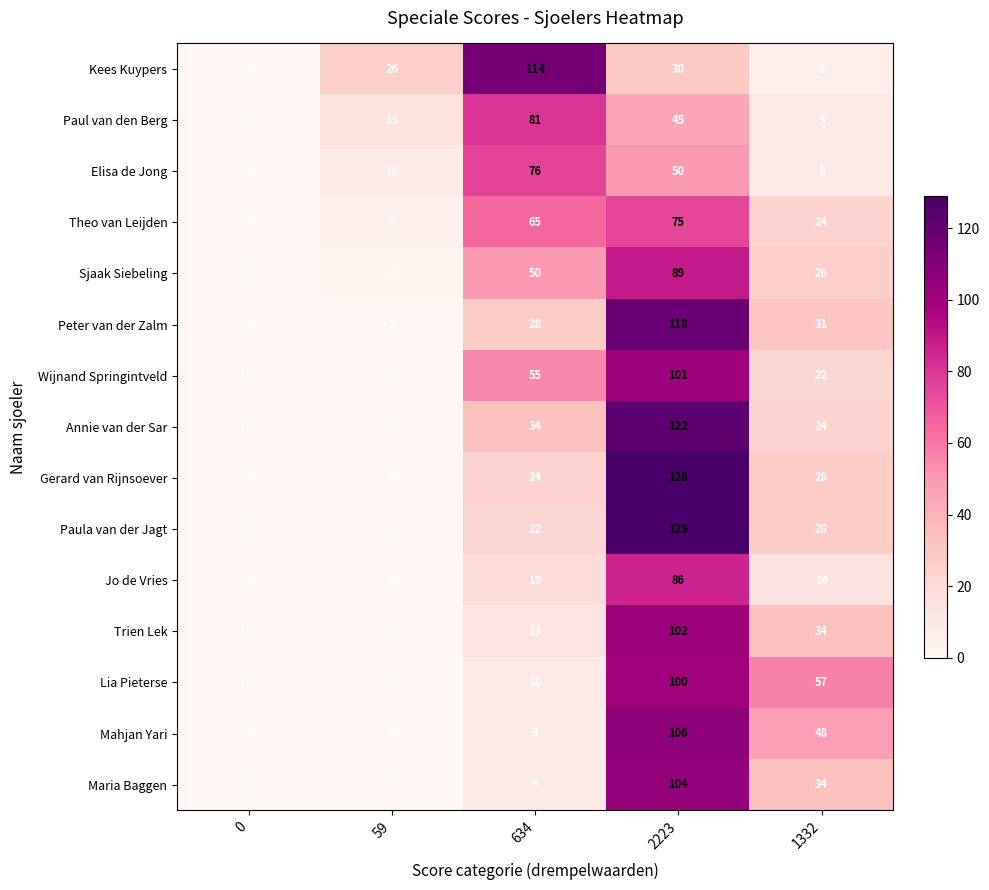

True or false: Annie van der Sar has a value of 24 at 1332.

True